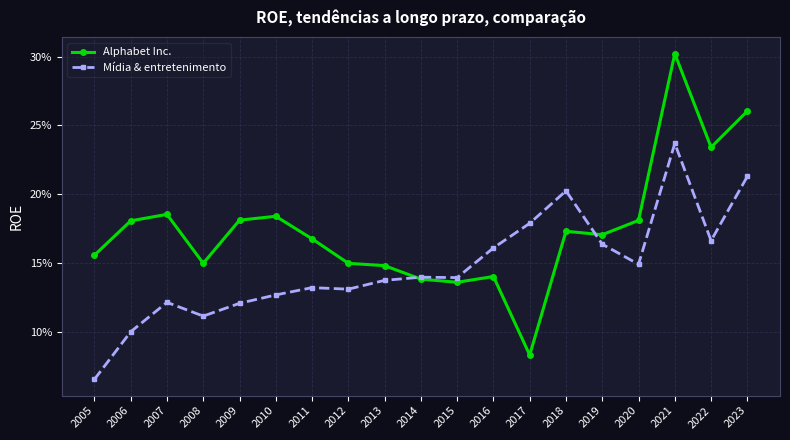

What are all the series names shown in the legend?

Alphabet Inc., Mídia & entretenimento